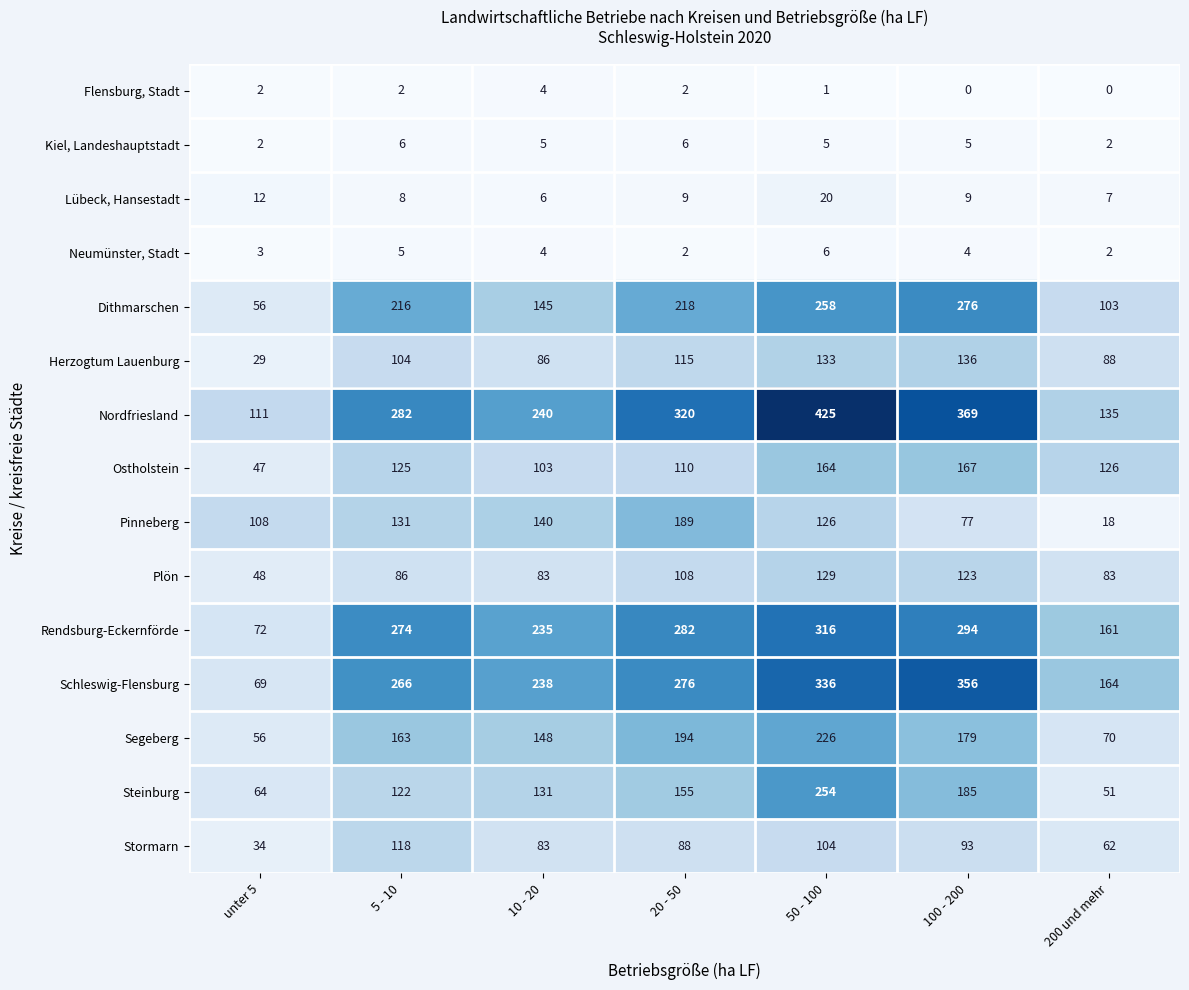

At how many categories does at least one series exceed 20?

7